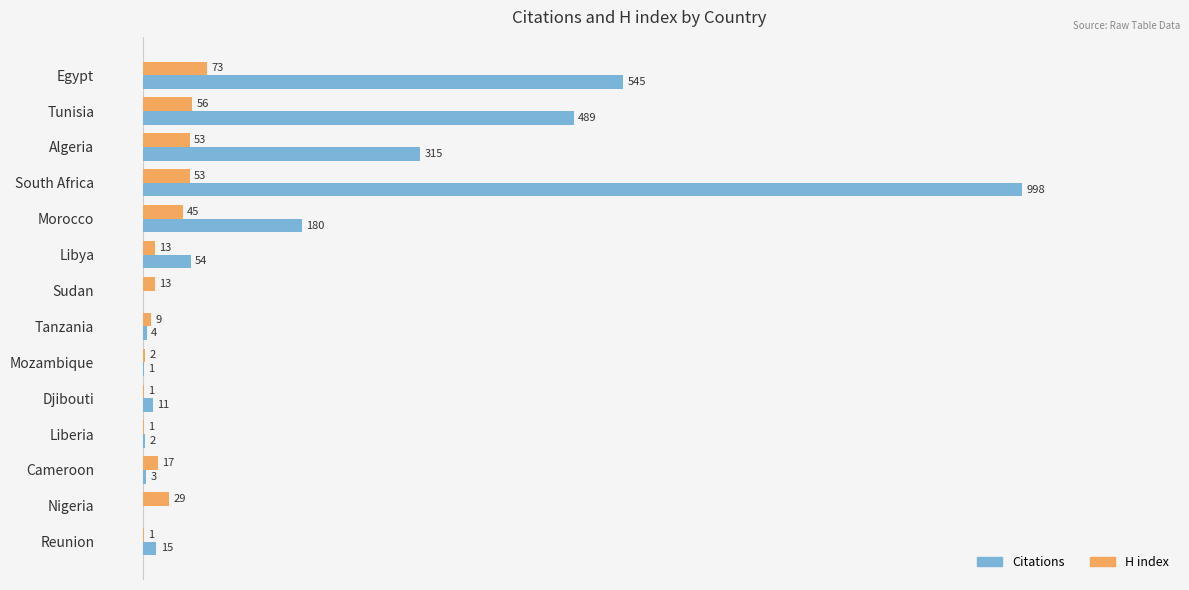

At which category is the sum across all series the highest?

South Africa